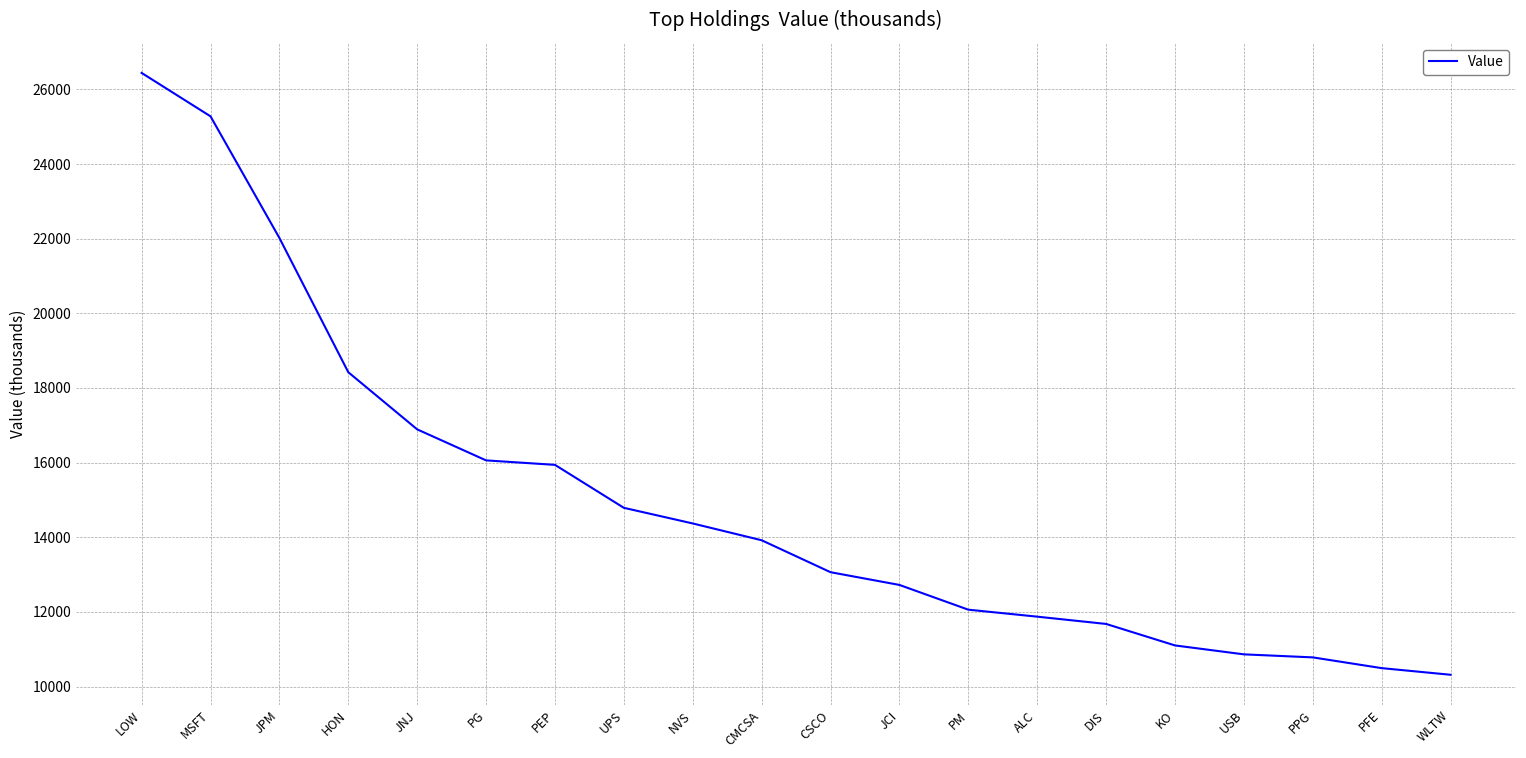

Between USB and PG, which is larger?

PG